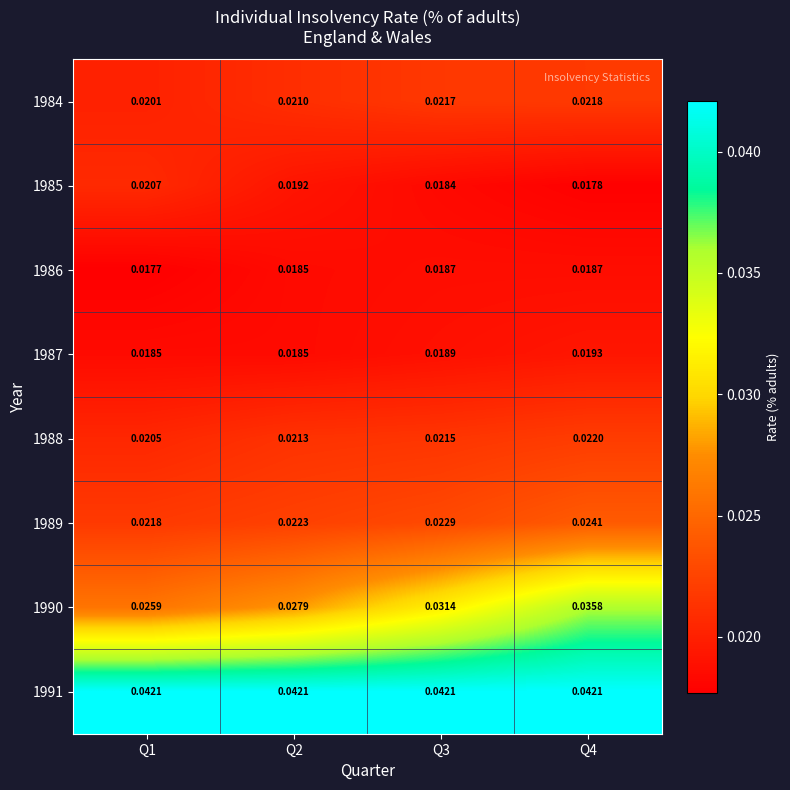

List the series in order of their peak value, lowest first.

1986, 1987, 1985, 1984, 1988, 1989, 1990, 1991